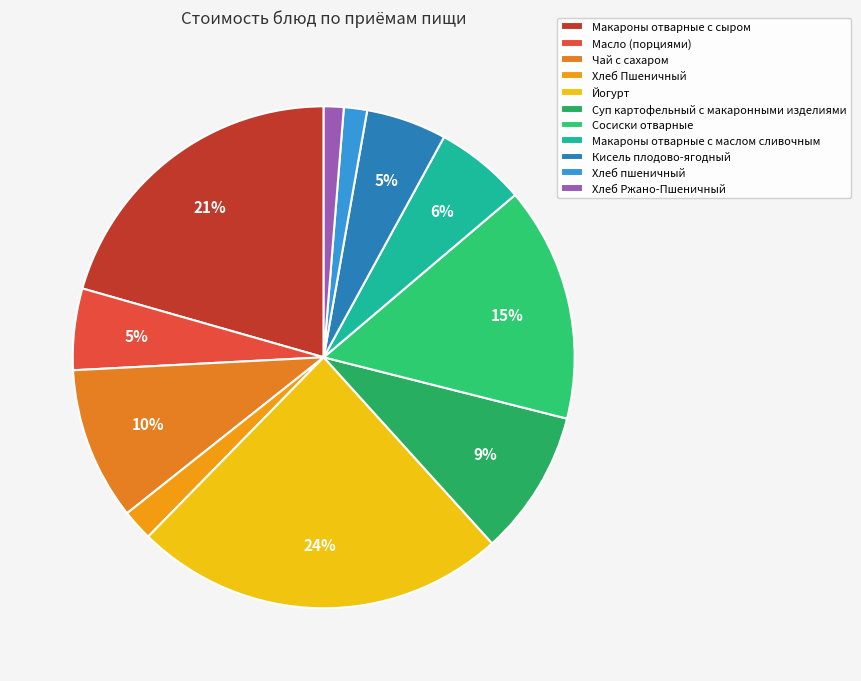

To the nearest percent, what is the difference between the Чай с сахаром and Хлеб Ржано-Пшеничный slice percentages?

9%